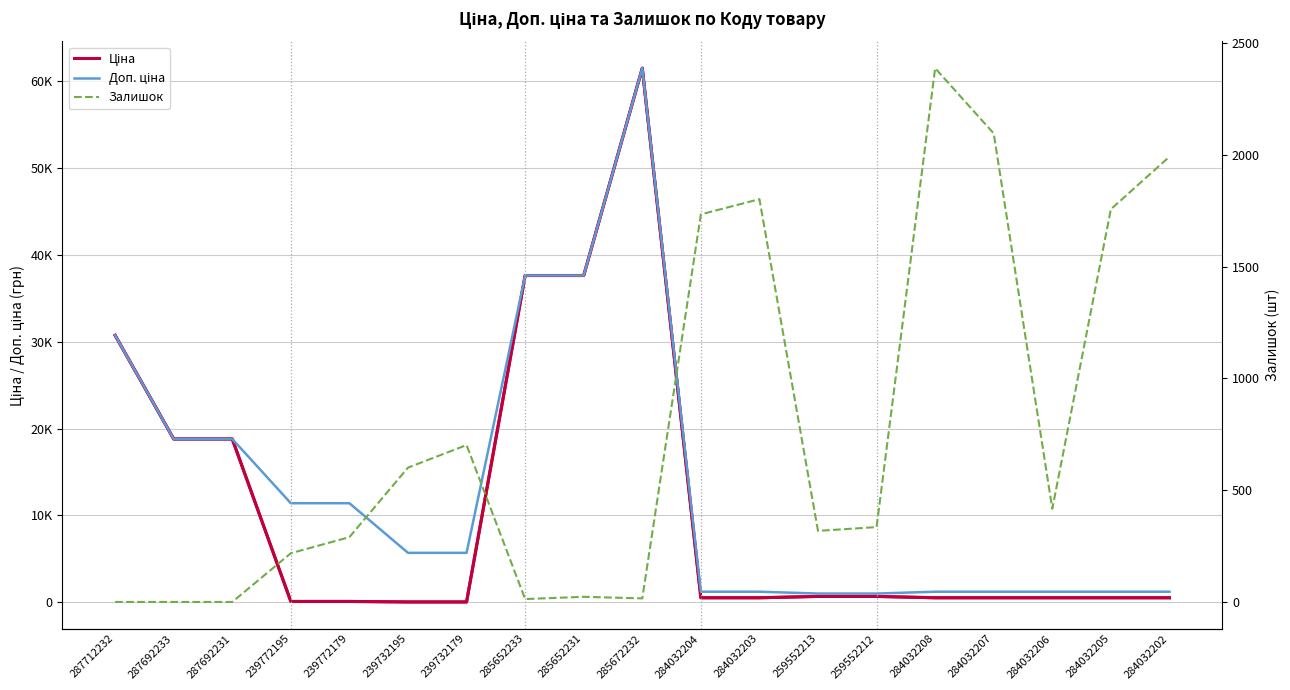

Rank the series by their maximum value, from highest to lowest.

Ціна, Доп. ціна, Залишок